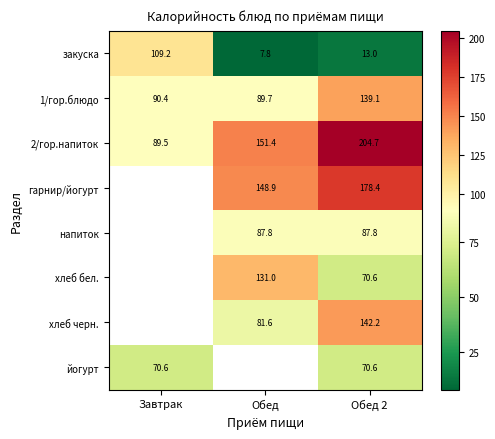

Which has a higher value, Завтрак or Обед?

Завтрак